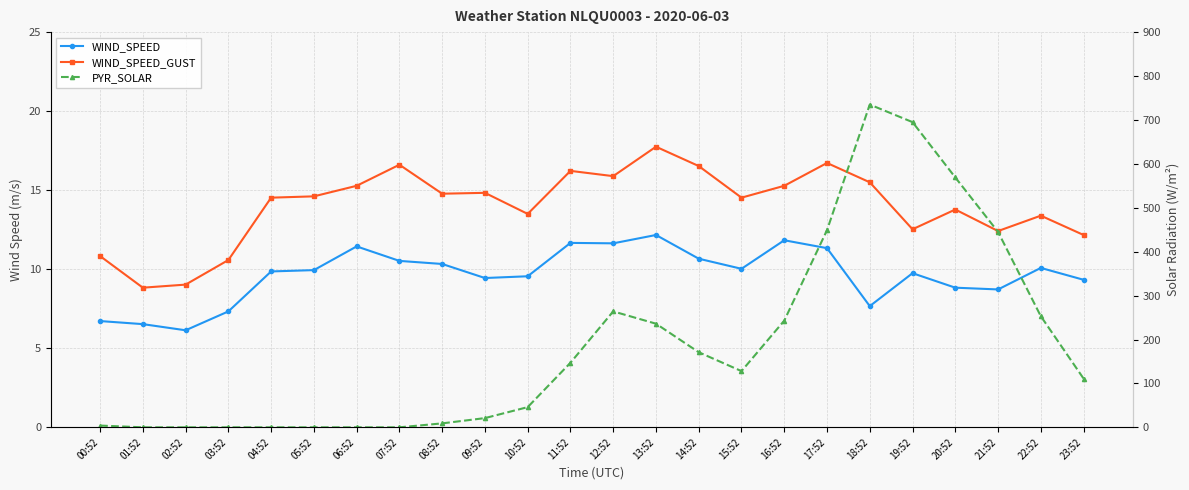

True or false: WIND_SPEED and WIND_SPEED_GUST cross at least once.

False